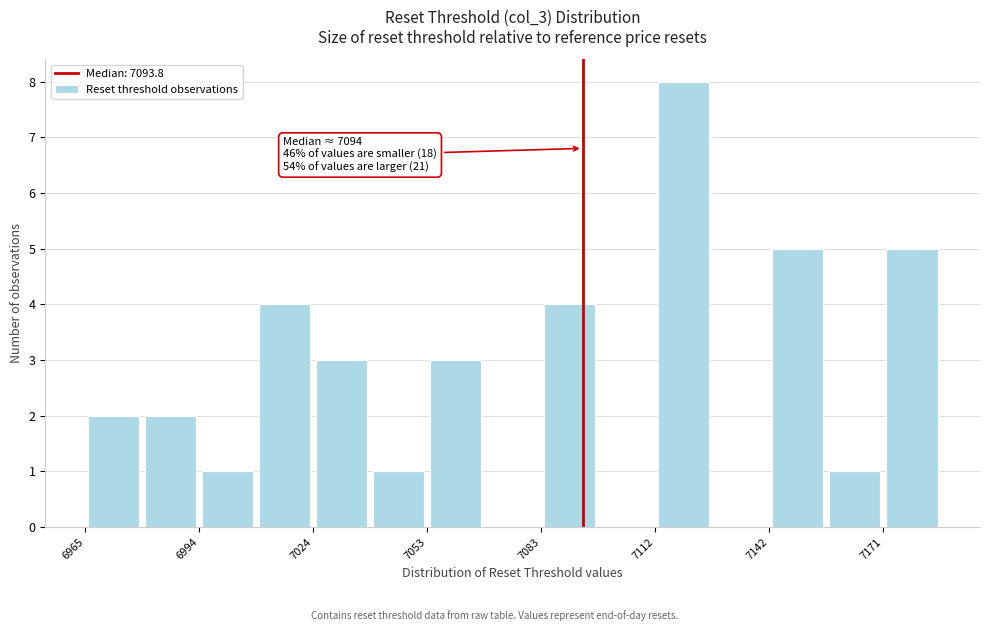

Around what value on the x-axis is the tallest bar? Give the approximate position of its centre, as read against the axis.

7120